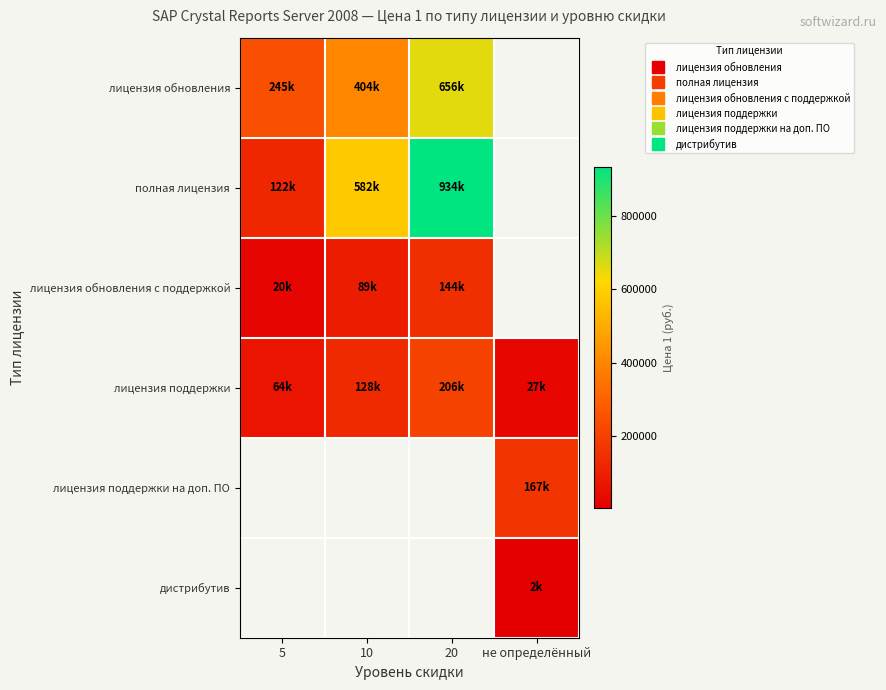

What is the spread (max minus min) of values at 20?

789931.6